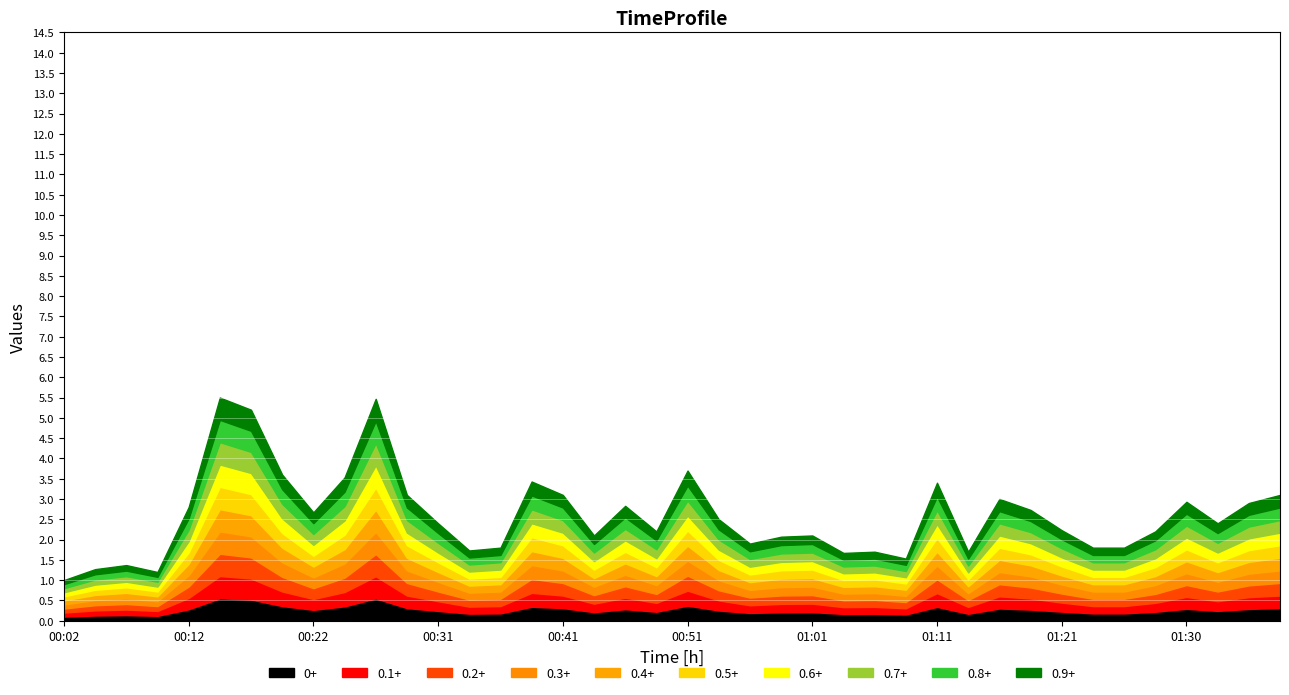

The P1 series shows 4.5 at 09:30. True or false?

False